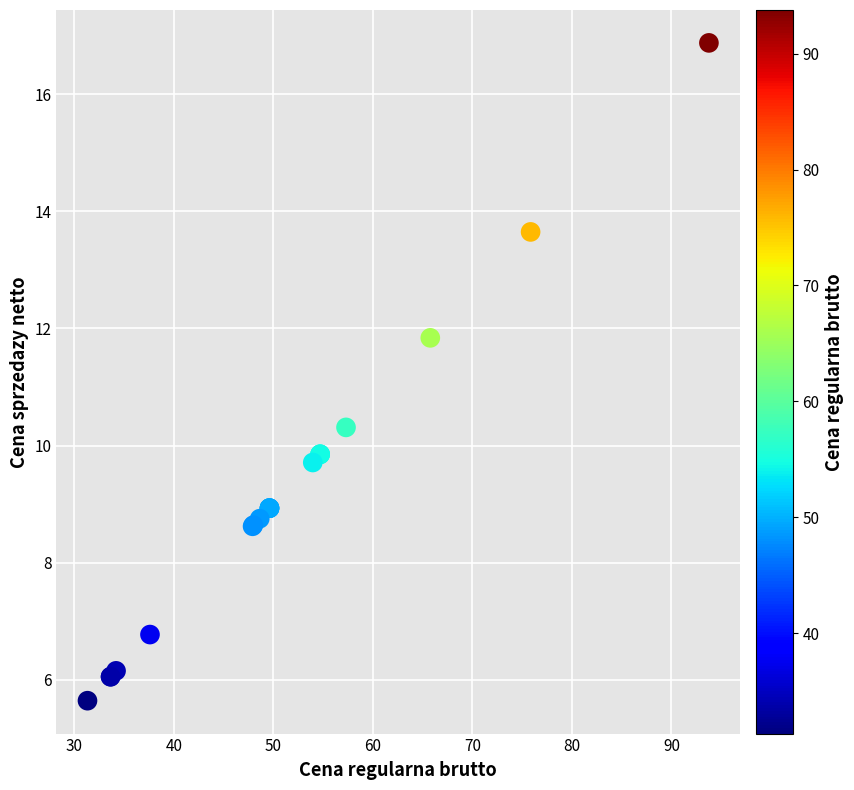

What Y value in the scatter plot is closest to 11?

10.3